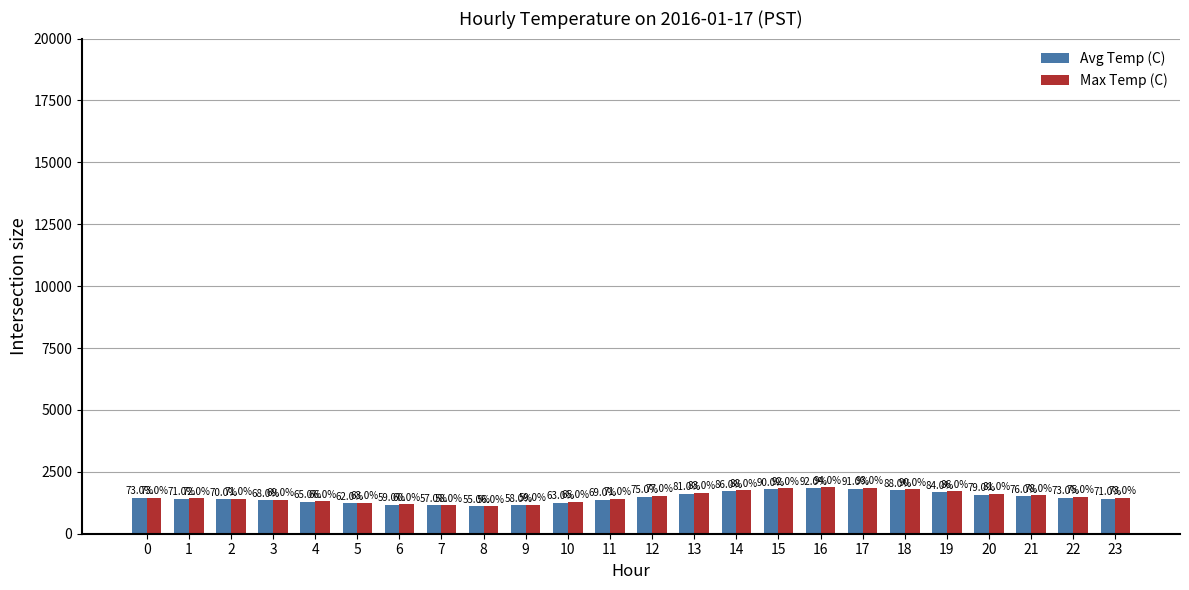

What is the maximum value for Max Temp (C)?

1880.0